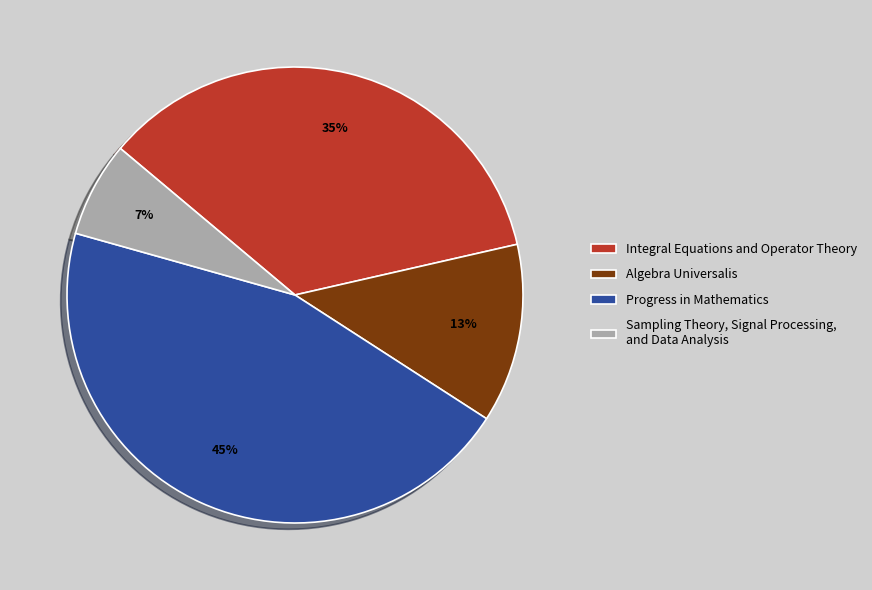

How many slices are in this pie chart?

4